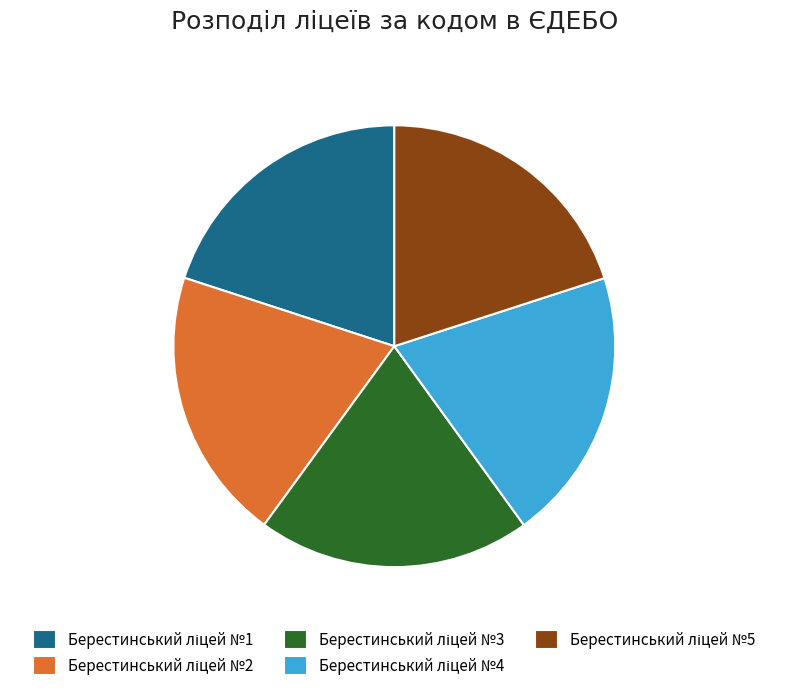

Is there a majority slice in this chart?

No